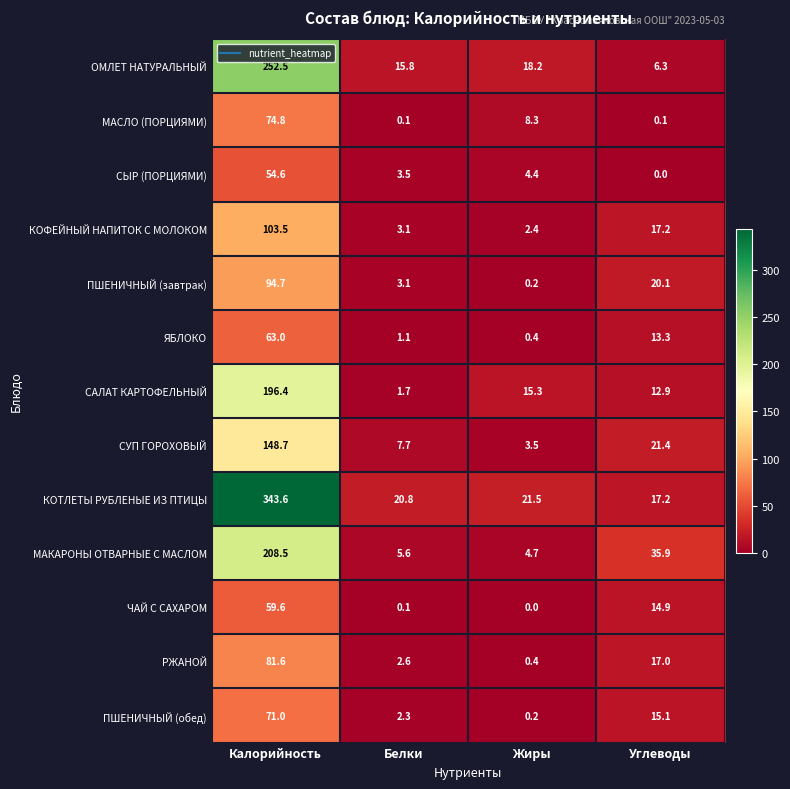

The ПШЕНИЧНЫЙ (завтрак) series shows 154.7 at Калорийность. True or false?

False